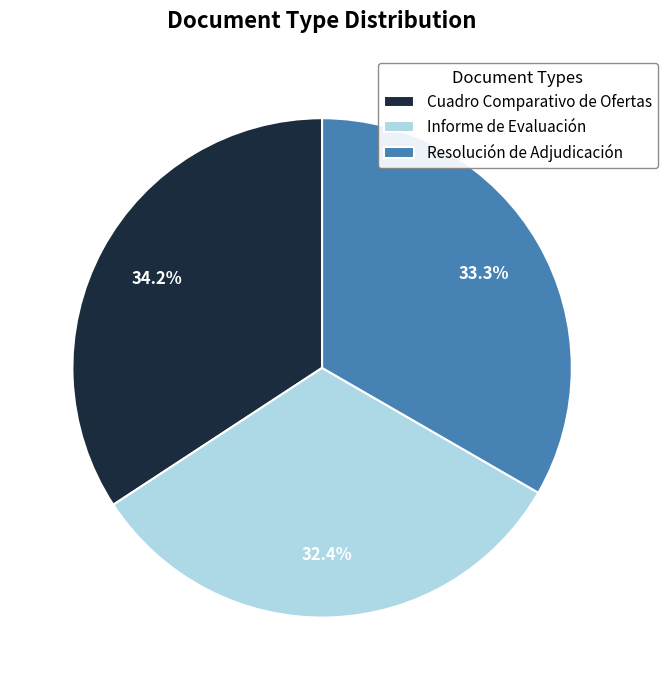

Which slice is the smallest?

Informe de Evaluación